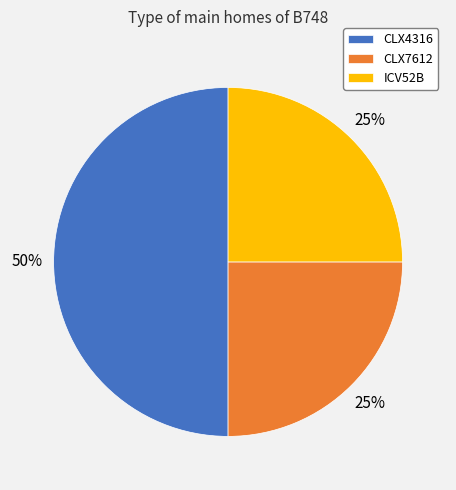

Is the sum of CLX7612 and CLX4316 greater than half?

Yes